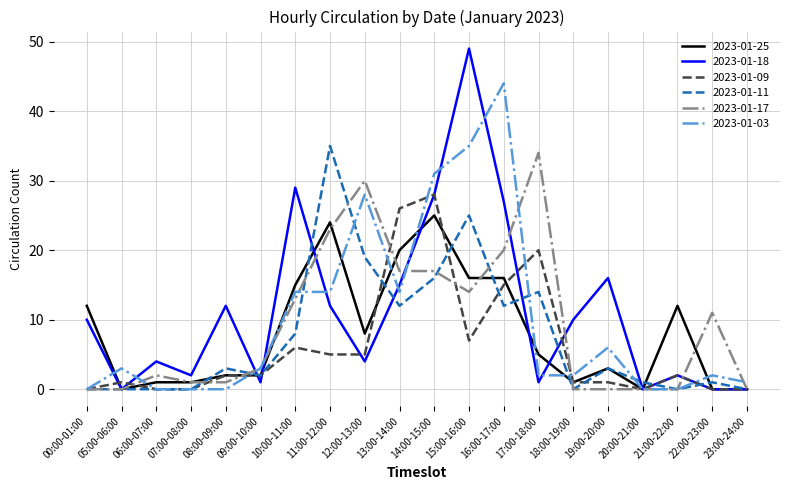

Reading left to right, list all the values displayed in this chart.

2023-01-25: 12	0	1	1	2	2	15	24	8	20	25	16	16	5	1	3	0	12	0	0
2023-01-18: 10	0	4	2	12	1	29	12	4	15	28	49	27	1	10	16	0	2	0	0
2023-01-09: 0	1	0	0	2	2	6	5	5	26	28	7	15	20	1	1	0	2	0	0
2023-01-11: 0	0	0	0	3	2	8	35	19	12	16	25	12	14	0	3	1	0	1	0
2023-01-17: 0	0	2	1	1	3	13	23	30	17	17	14	20	34	0	0	0	0	11	0
2023-01-03: 0	3	0	0	0	3	14	14	28	14	31	35	44	2	2	6	0	0	2	1